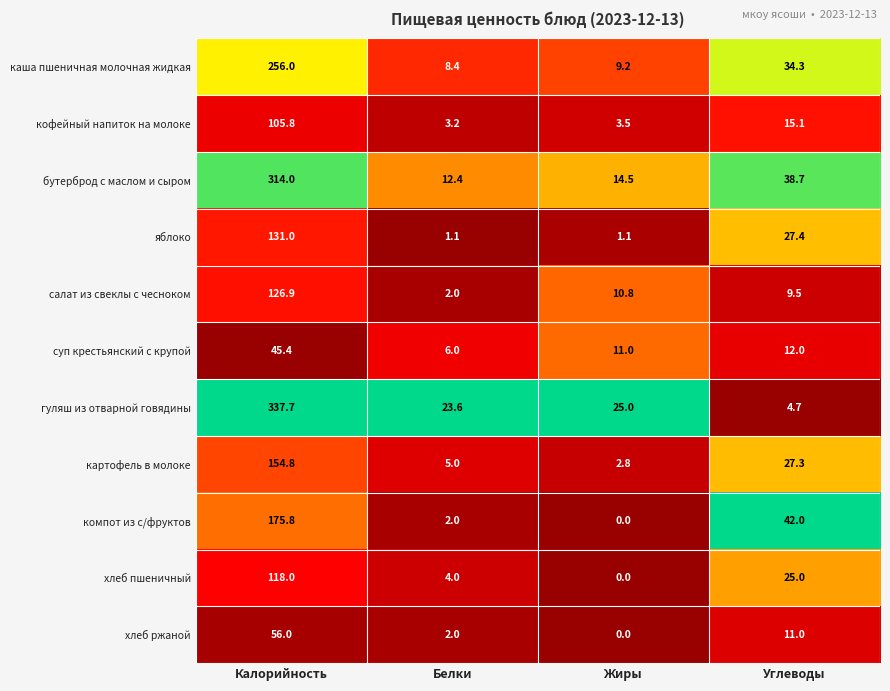

What is the total value across all series at Калорийность?

1821.4